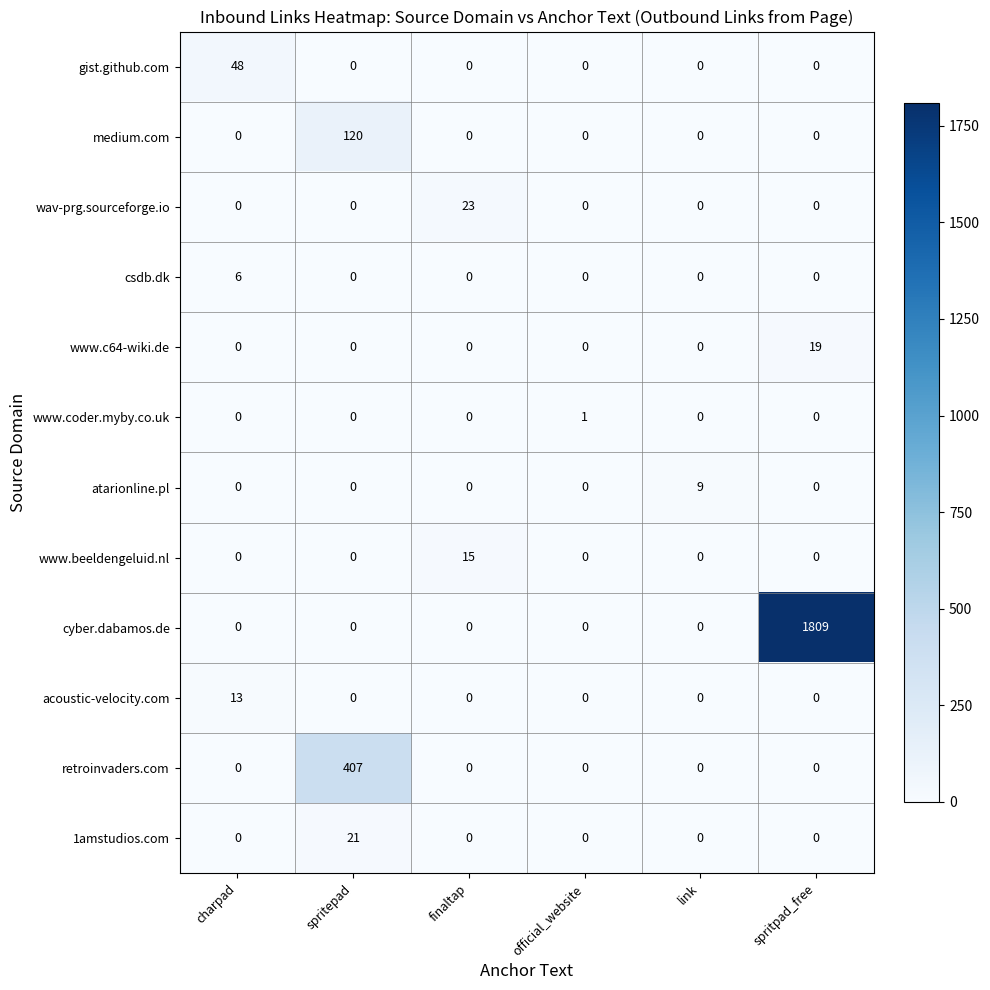

What is the difference between the maximum and second lowest values in the 1amstudios.com series?

21